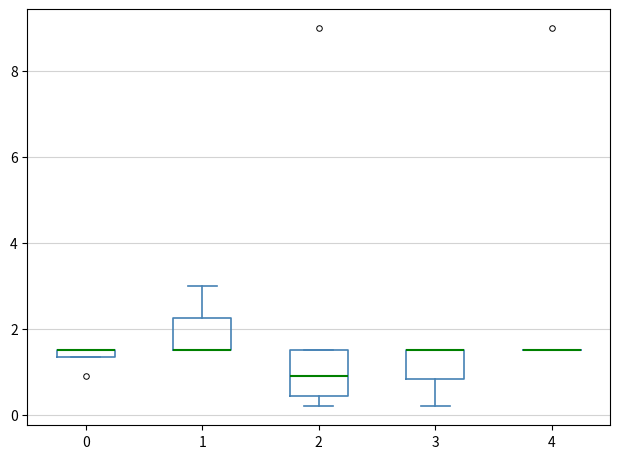

Which box is the tallest, from its lower edge to its upper edge?

2